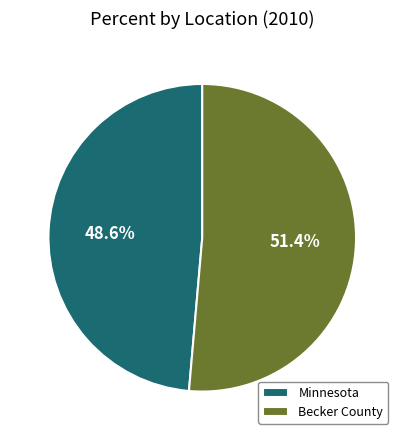

To the nearest percent, what portion does Becker County represent?

51%